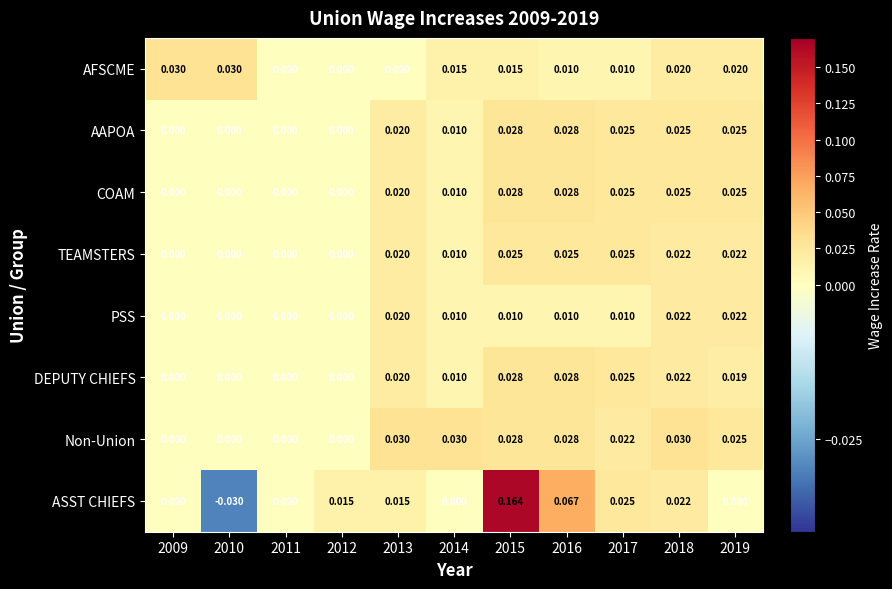

Which series has the largest range (max minus min)?

ASST CHIEFS